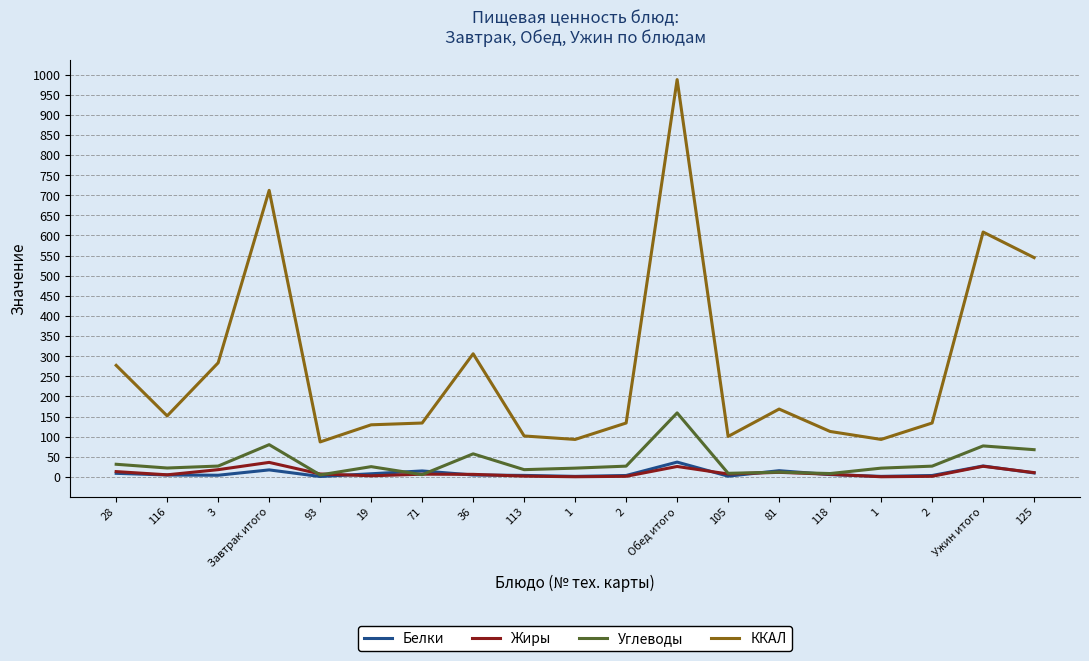

What are all the series names shown in the legend?

Белки, Жиры, Углеводы, ККАЛ